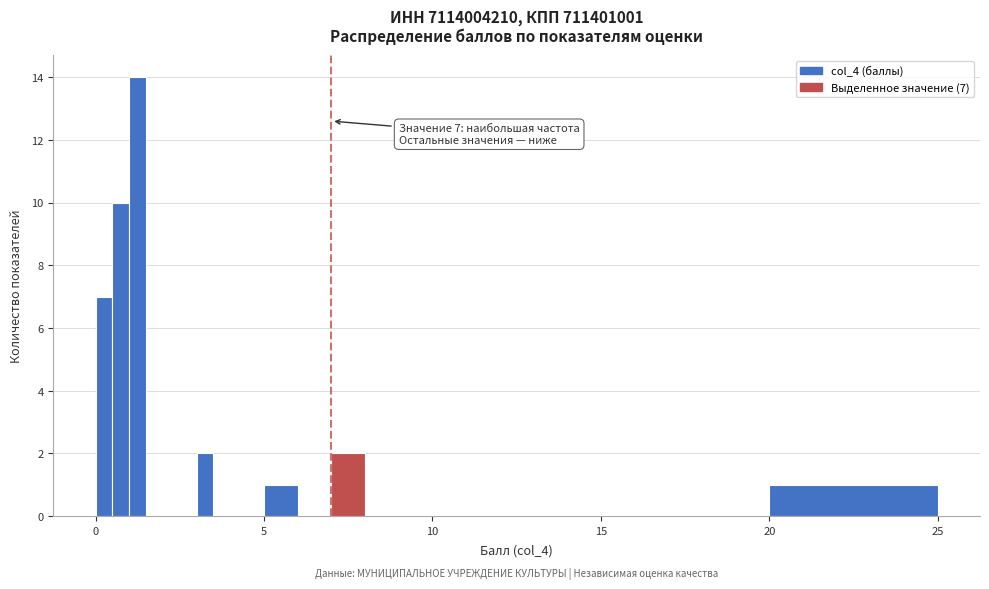

Read against the x-axis, roughly where is the centre of the tallest bar?

1.5